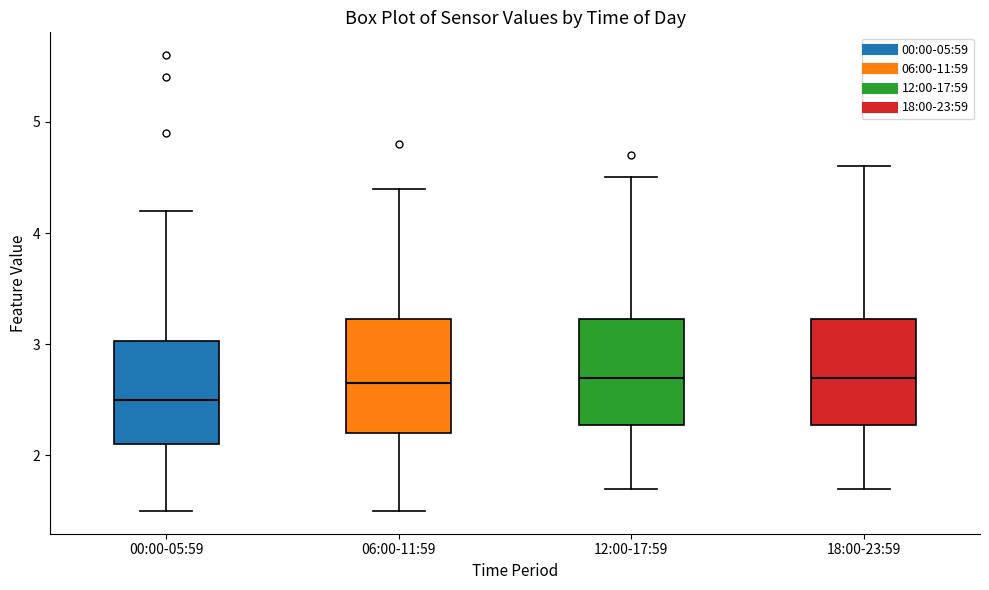

Reading left to right, read every box against the y-axis: the position of its median line, the range the box covers, and the ends of its whiskers. The values are not printed on the chart, so give them approximately, as read against the axis.

00:00-05:59: median 2.5, box 2.1 to 3.0, whiskers 1.5 to 4.2
06:00-11:59: median 2.7, box 2.2 to 3.2, whiskers 1.5 to 4.4
12:00-17:59: median 2.7, box 2.3 to 3.2, whiskers 1.7 to 4.5
18:00-23:59: median 2.7, box 2.3 to 3.2, whiskers 1.7 to 4.6